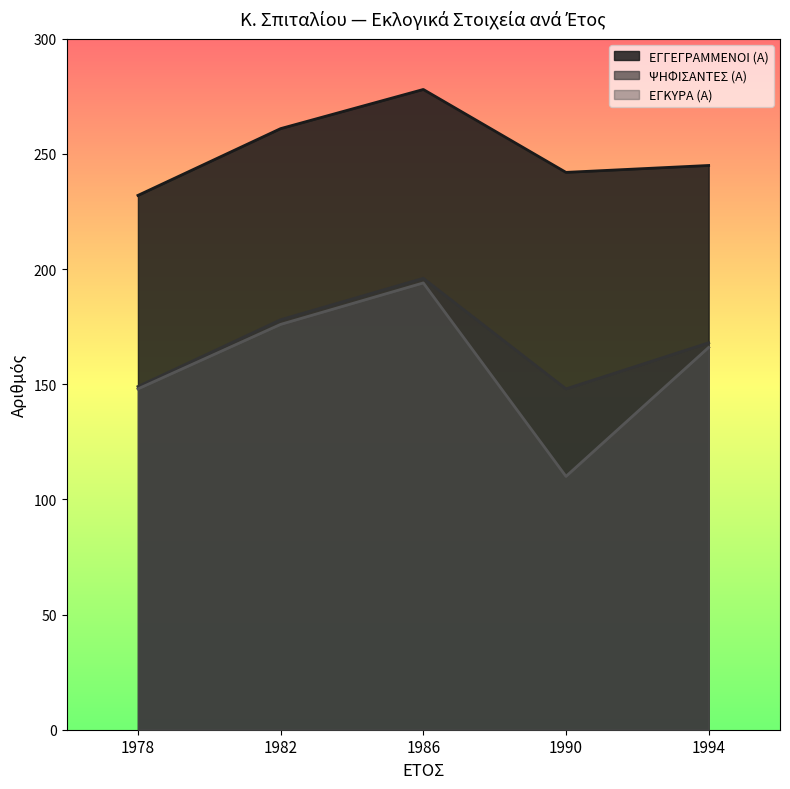

True or false: ΨΗΦΙΣΑΝΤΕΣ (Α) has more than 1 interior local peaks.

False